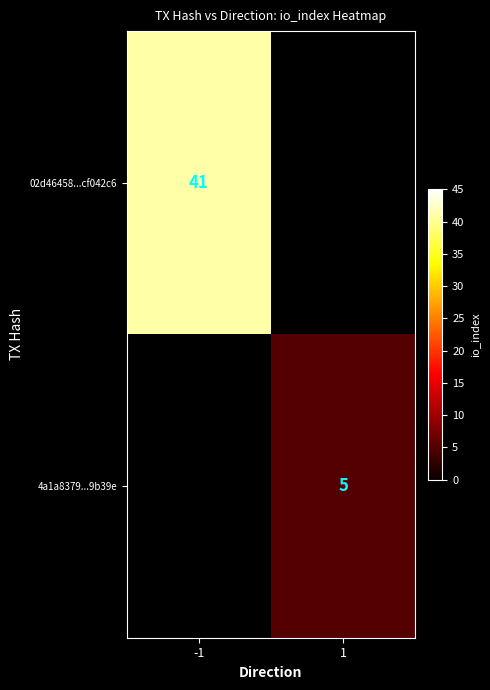

At how many categories does at least one series exceed 32?

1